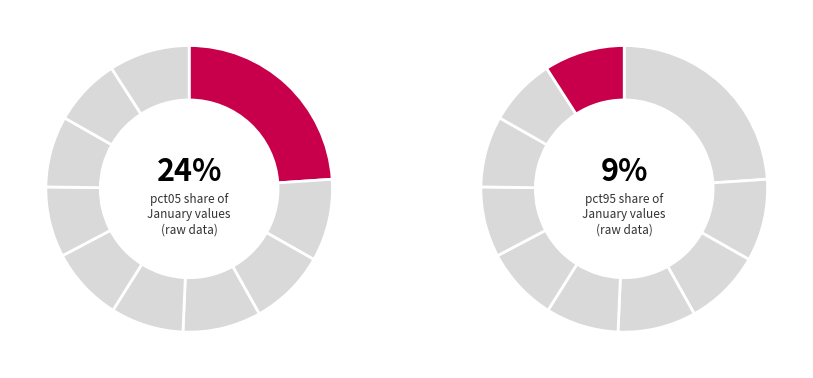

Is pct35 the majority of the pie?

No